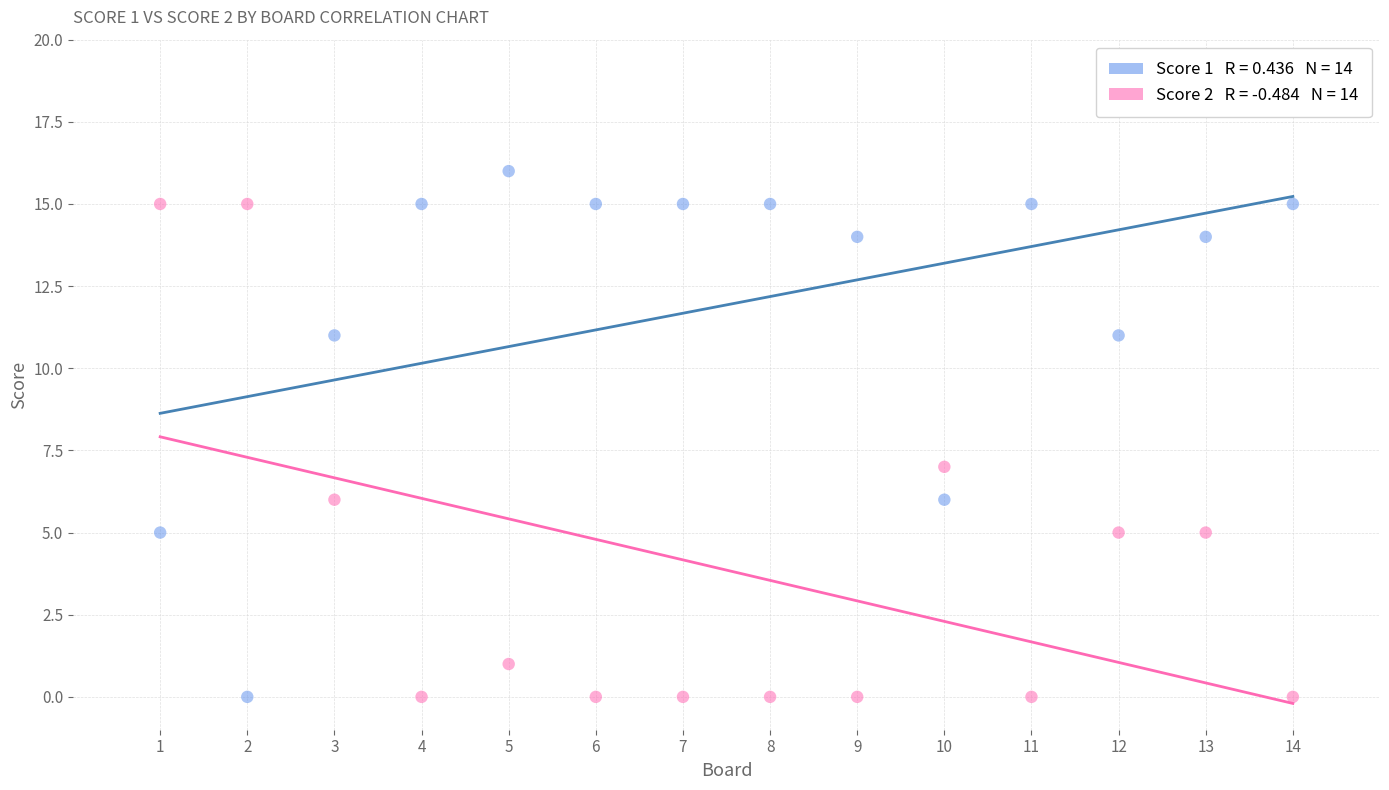

Across all data points, what is the range of Y values (max minus min)?

16